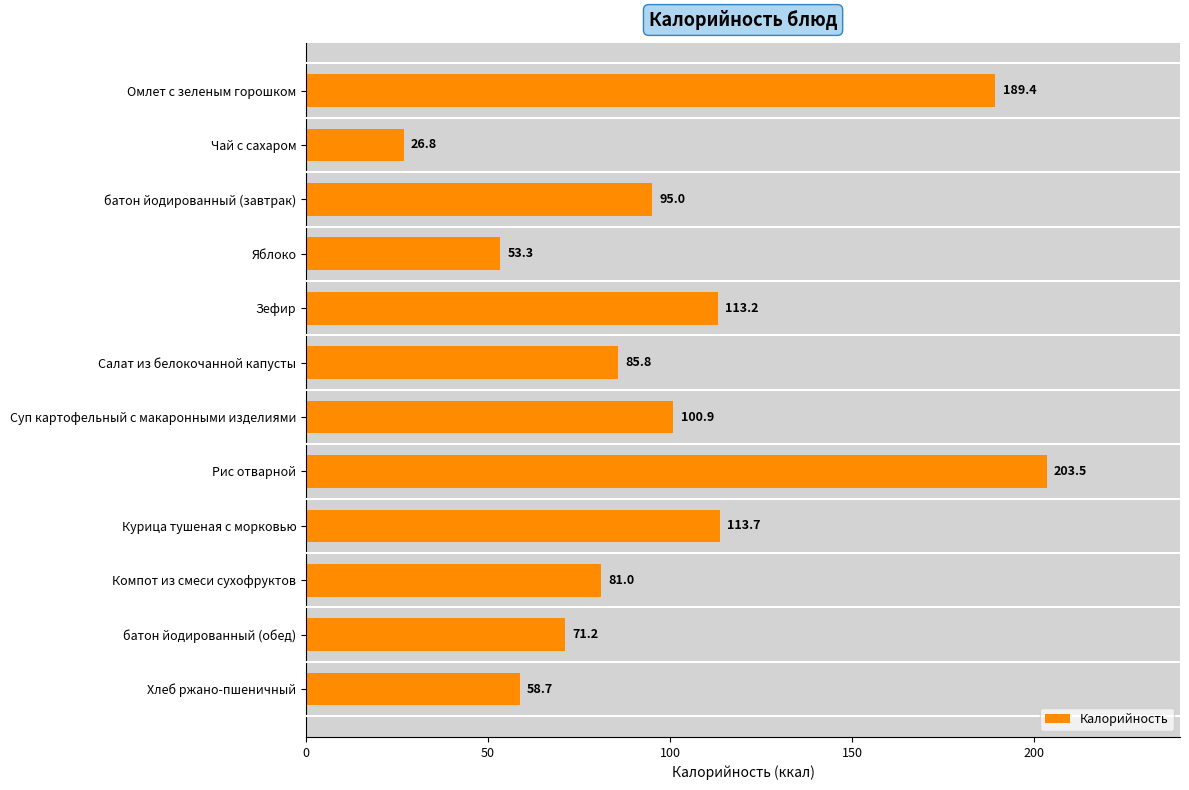

Which has a higher value, Салат из белокочанной капусты or Яблоко?

Салат из белокочанной капусты